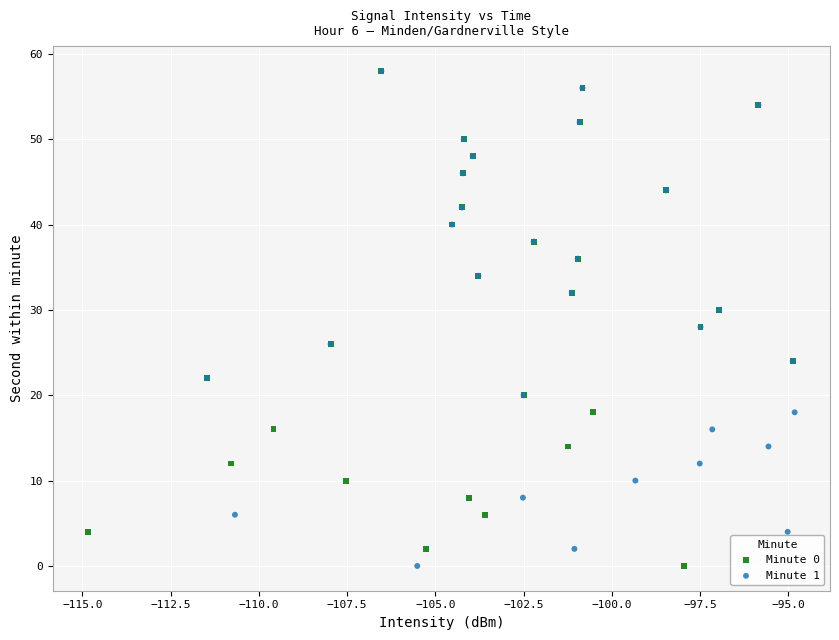

What are all the series names shown in the legend?

Minute 0, Minute 1